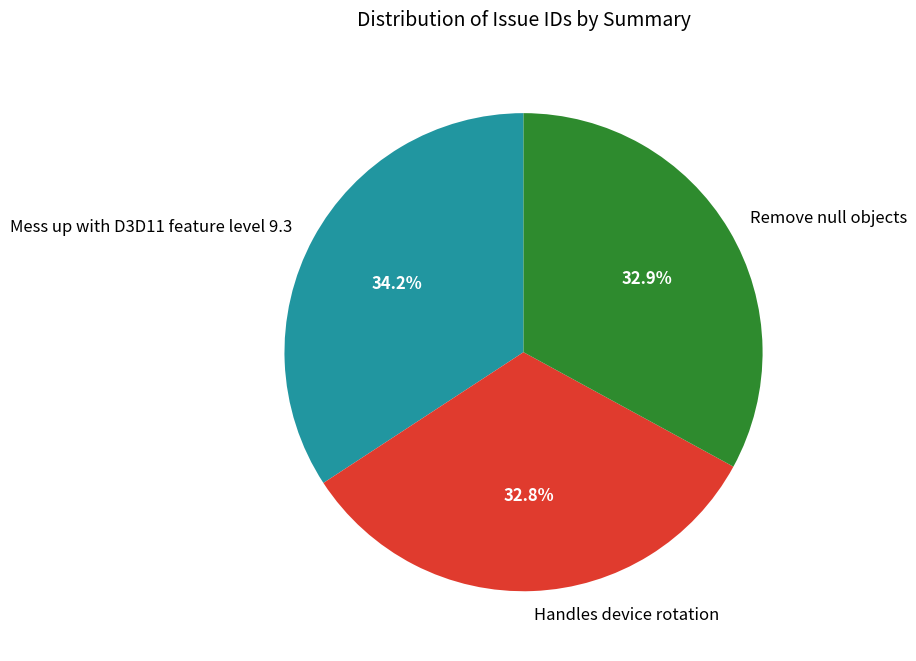

To the nearest percent, what is the average slice percentage?

33%